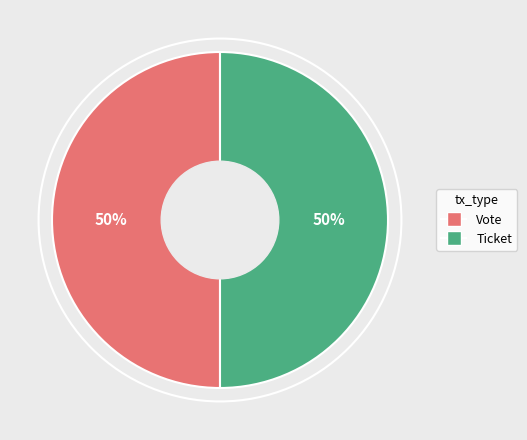

The Ticket slice represents 56% of the pie. True or false?

False